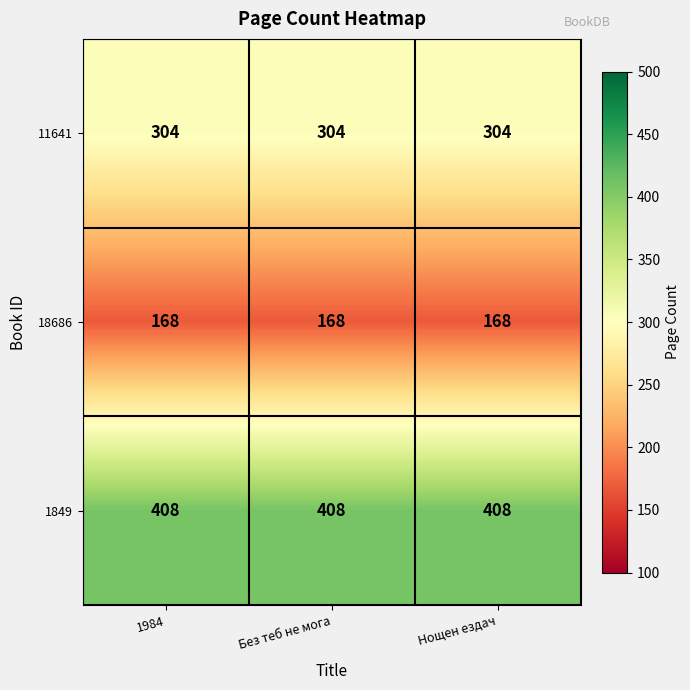

Rank the series at Без теб не мога from highest to lowest value.

1849, 11641, 18686